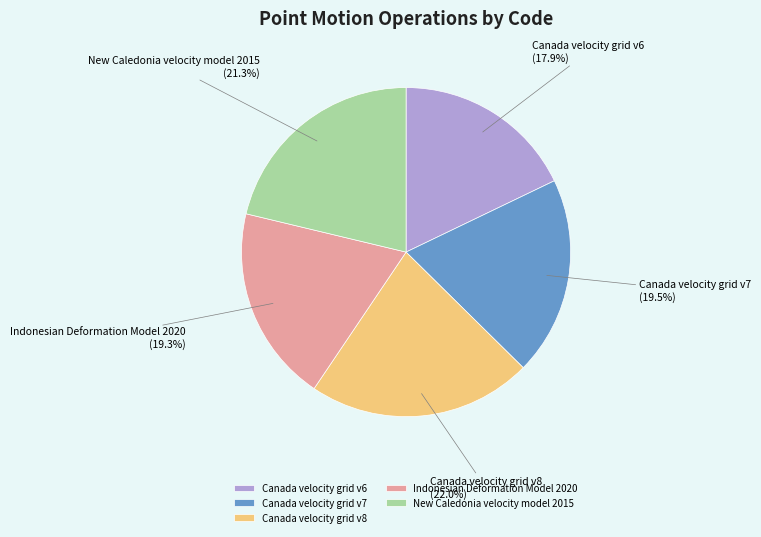

Approximately how many times larger is the value at Canada velocity grid v8 compared to Canada velocity grid v7?

1.1